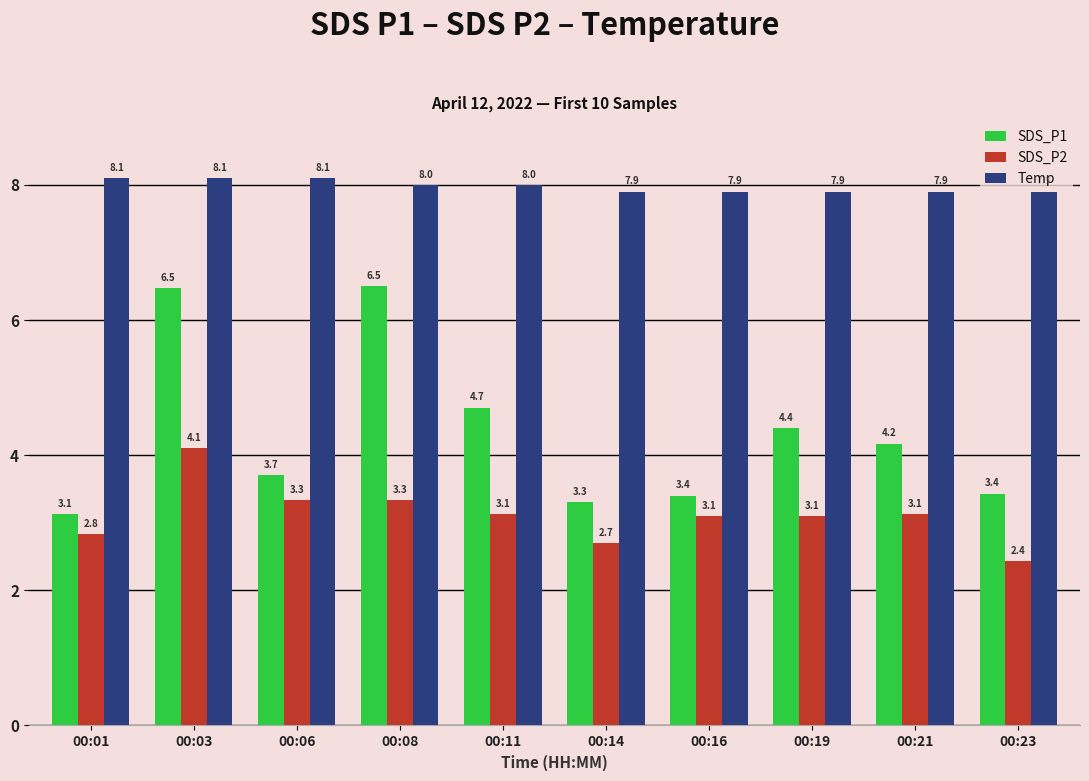

Which series has the widest spread of values?

SDS_P1